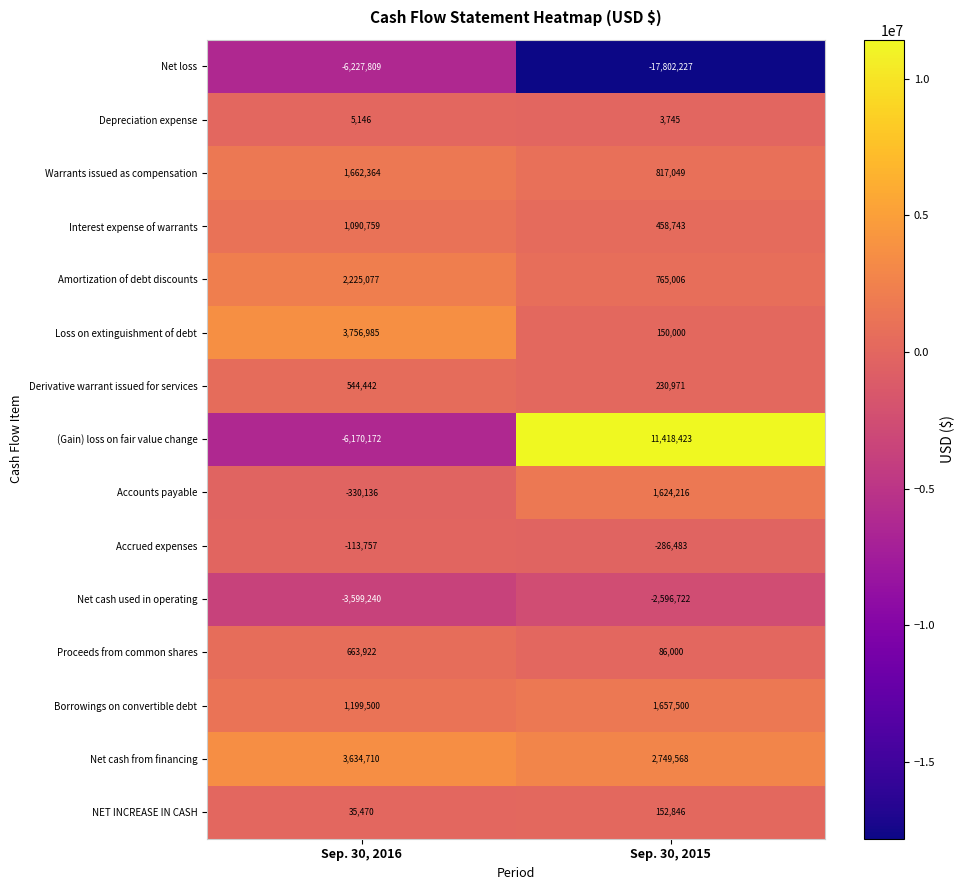

How many distinct data groups are displayed?

15